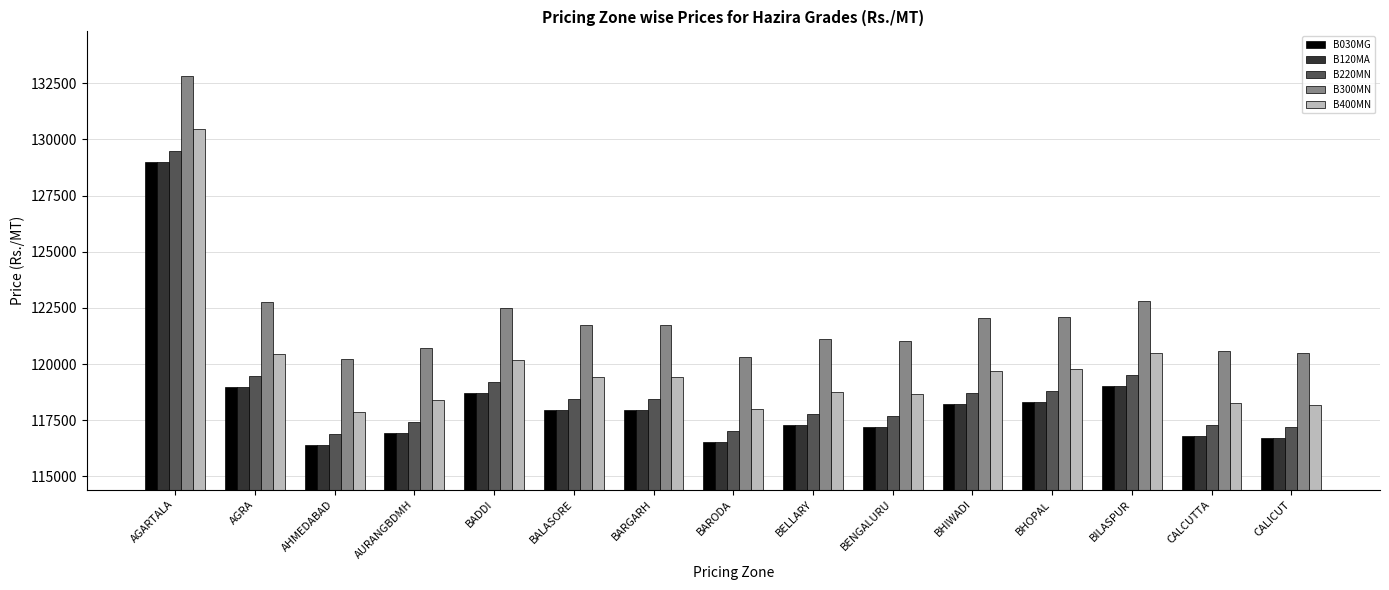

How many data points does each series have?

15